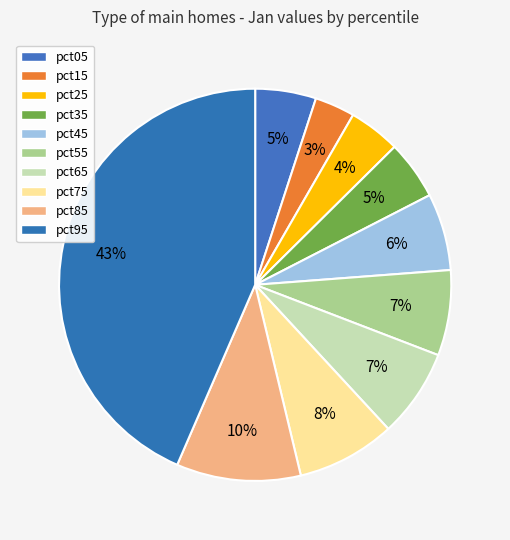

What portion of the pie excludes pct25?

95.7%